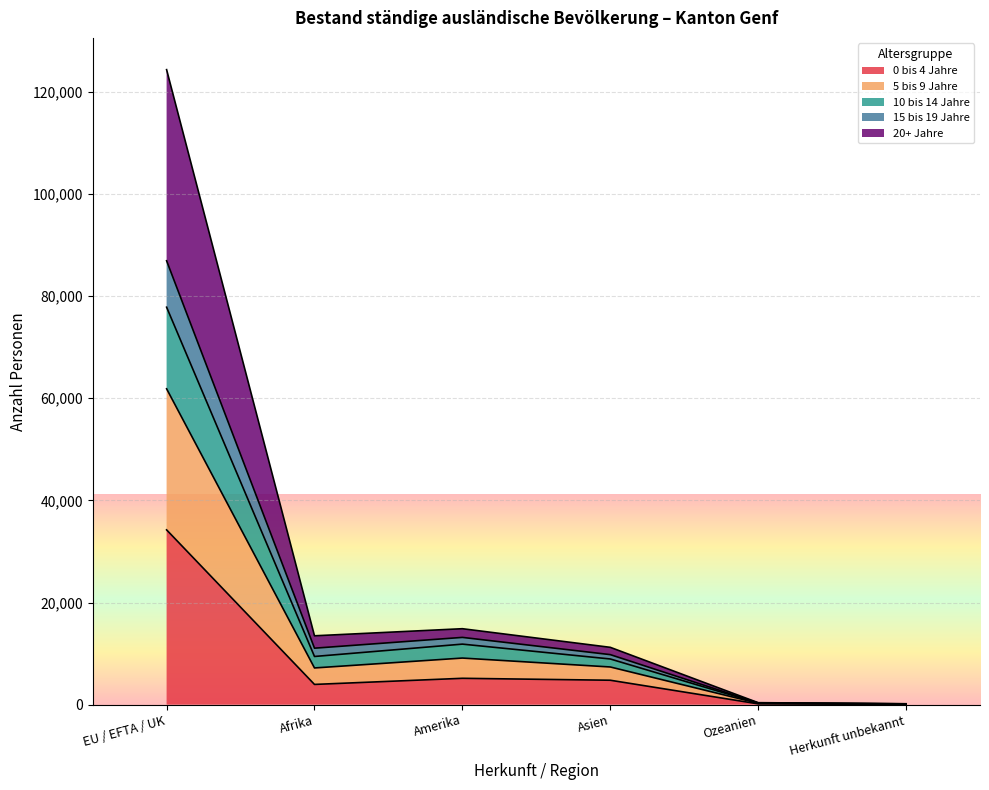

The 0 bis 4 Jahre series shows 34228 at EU / EFTA / UK. True or false?

True